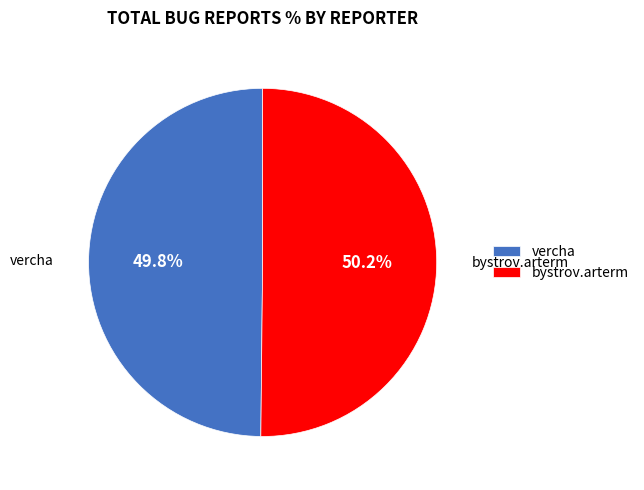

Approximately how many times larger is the value at bystrov.arterm compared to vercha?

1.0